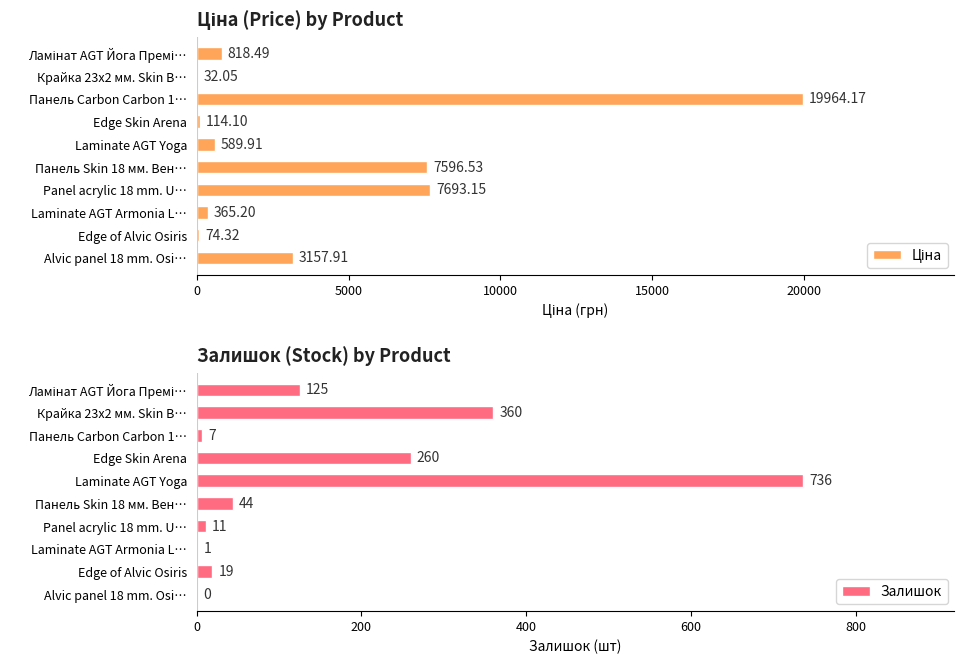

How many bars are there in each group?

2